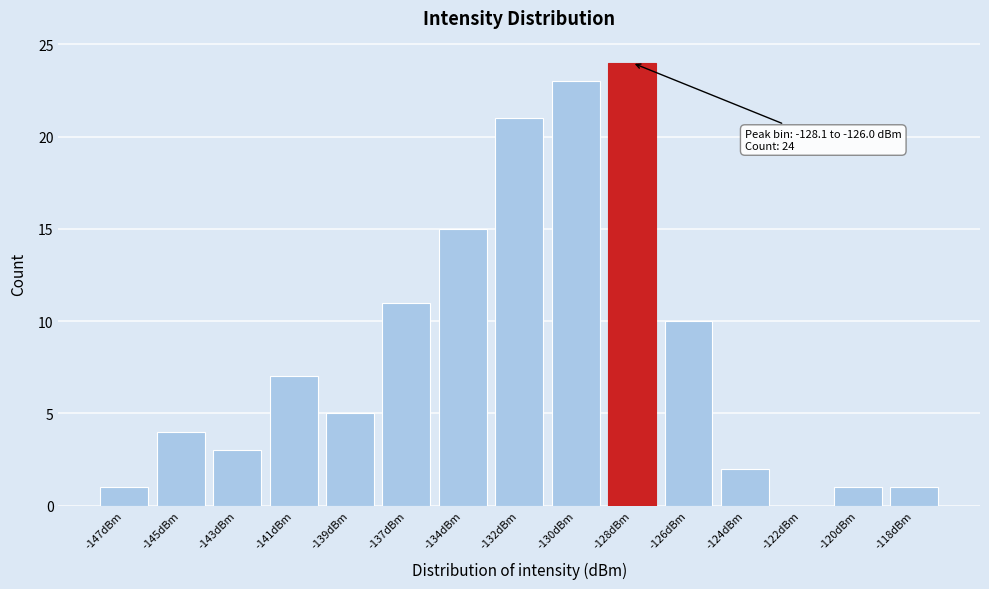

Reading right to left, extract all data points from this chart.

-118dBm=1	-120dBm=1	-122dBm=0	-124dBm=2	-126dBm=10	-128dBm=24	-130dBm=23	-132dBm=21	-134dBm=15	-137dBm=11	-139dBm=5	-141dBm=7	-143dBm=3	-145dBm=4	-147dBm=1